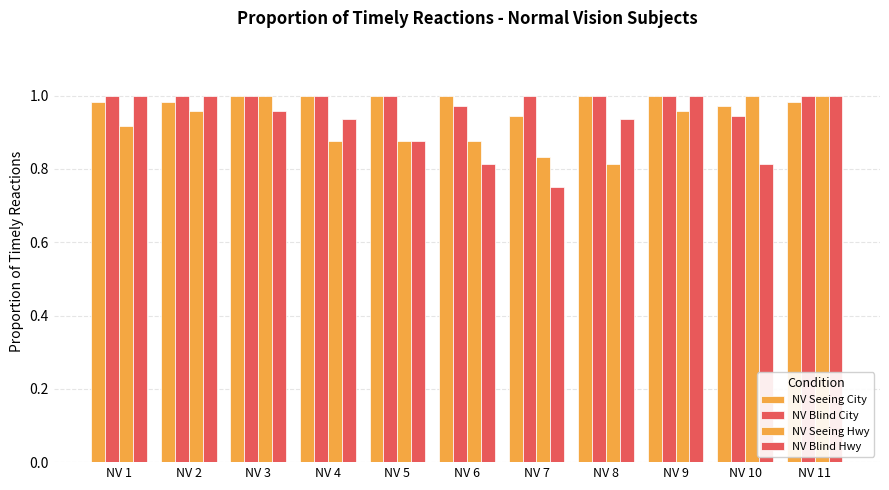

Rank the series at NV 9 from lowest to highest value.

NV Seeing Hwy, NV Seeing City, NV Blind City, NV Blind Hwy